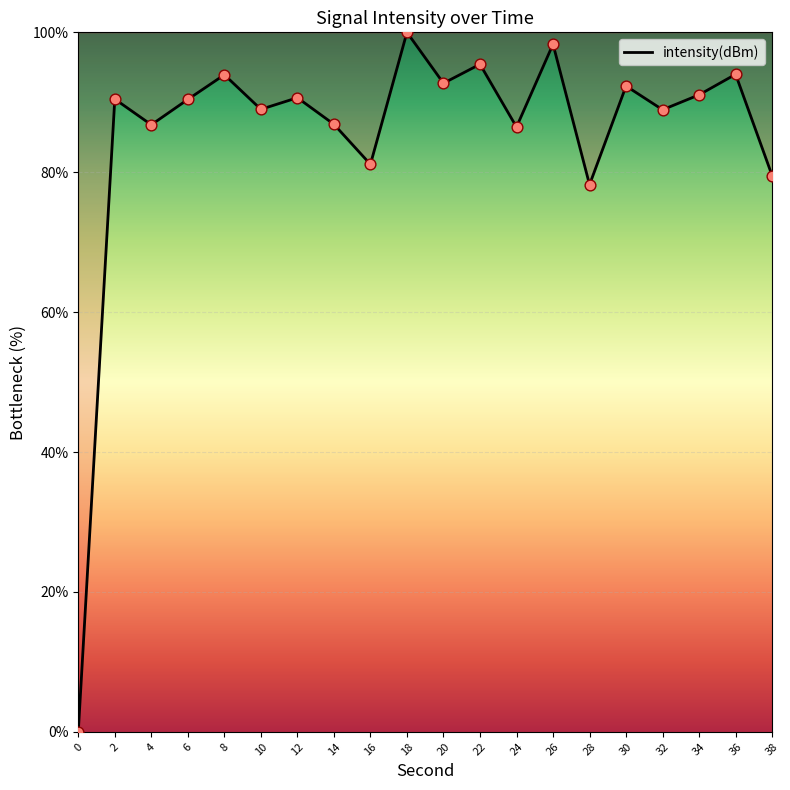

What is the ratio of the value at 34 to the value at 30?

1.0